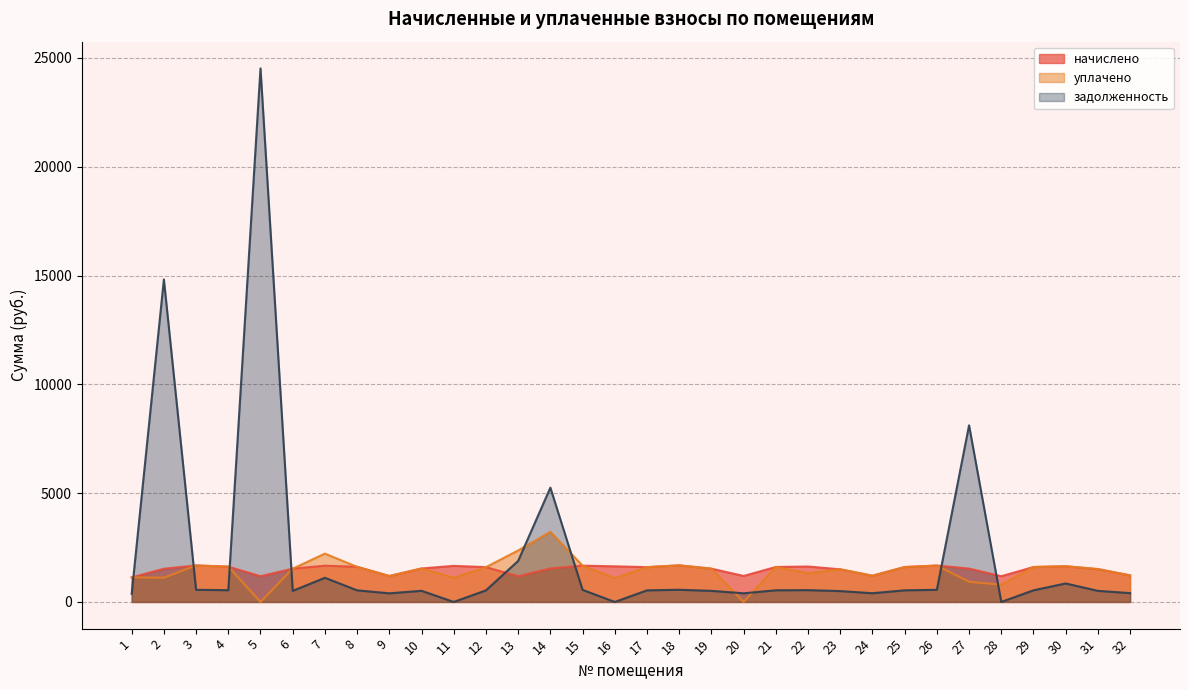

Rank the categories by задолженность value from highest to lowest.

5, 2, 27, 14, 13, 7, 30, 18, 3, 26, 15, 22, 4, 21, 29, 25, 8, 12, 17, 10, 31, 6, 19, 23, 32, 24, 20, 9, 1, 11, 16, 28